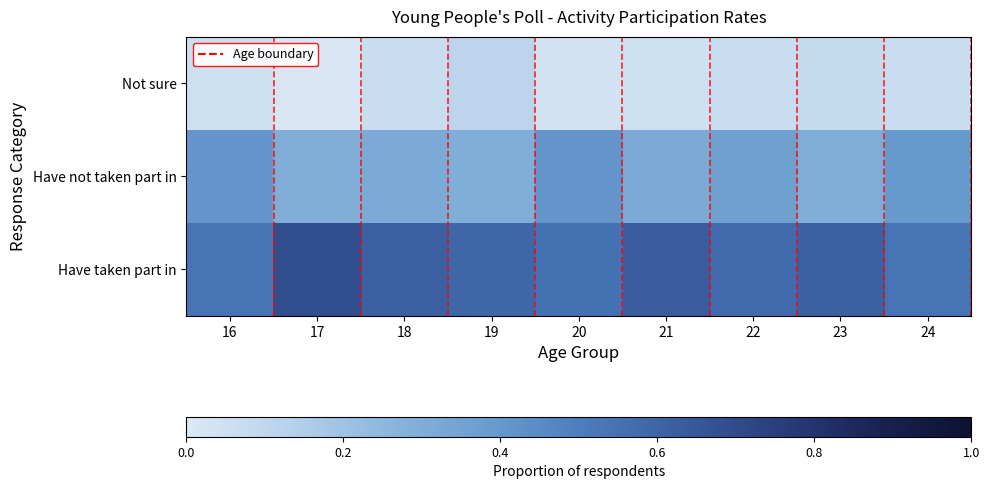

How many categories are shown in the chart?

9